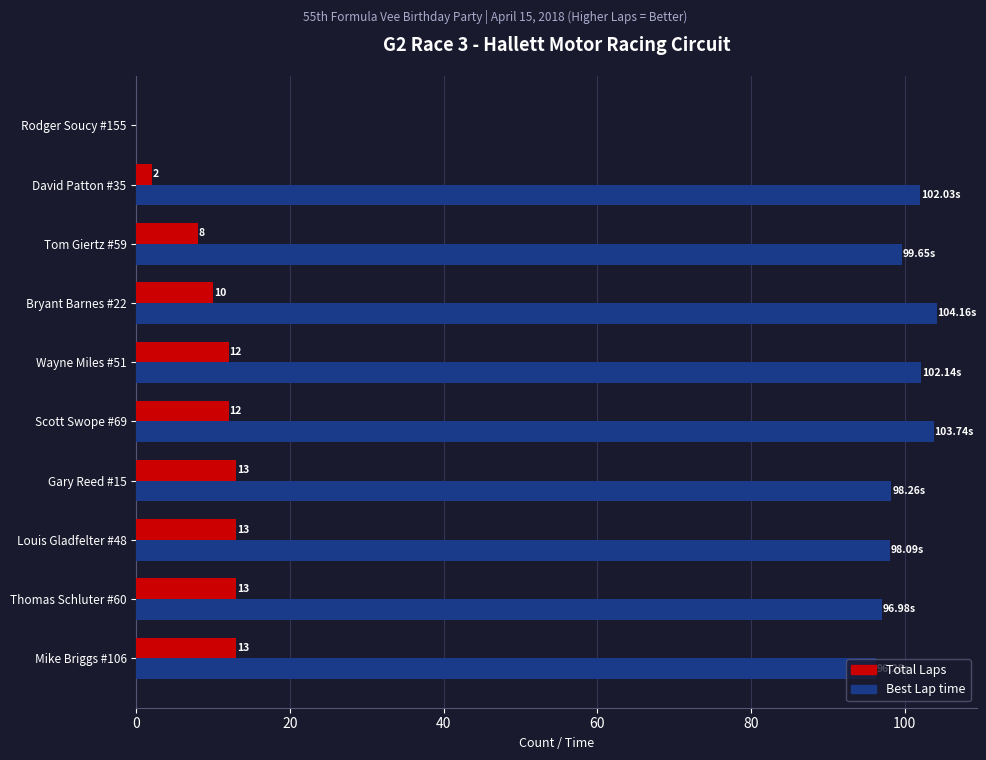

Is the value of Total Laps at Gary Reed #15 greater than the value of Best Lap time at Rodger Soucy #155?

Yes